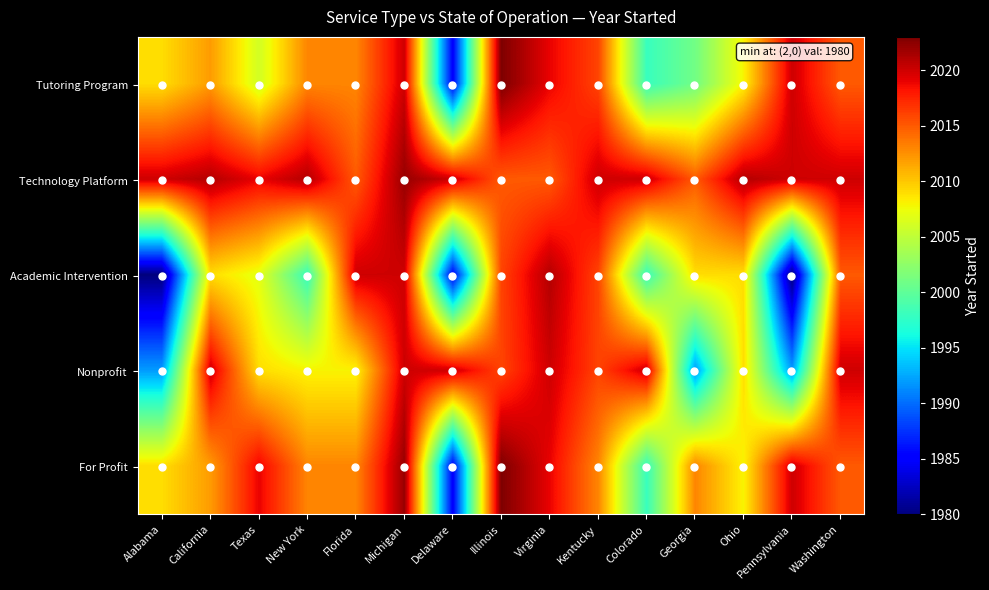

Reading right to left, extract all data points from this chart.

Tutoring Program: Washington=2015	Pennsylvania=2020	Ohio=2008	Georgia=2001	Colorado=1998	Kentucky=2016	Virginia=2019	Illinois=2023	Delaware=1985	Michigan=2020	Florida=2013	New York=2013	Texas=2006	California=2012	Alabama=2009
Technology Platform: Washington=2020	Pennsylvania=2020	Ohio=2021	Georgia=2015	Colorado=2020	Kentucky=2020	Virginia=2015	Illinois=2015	Delaware=2020	Michigan=2022	Florida=2015	New York=2021	Texas=2019	California=2021	Alabama=2020
Academic Intervention: Washington=2015	Pennsylvania=1980	Ohio=2009	Georgia=2009	Colorado=1998	Kentucky=2016	Virginia=2021	Illinois=2016	Delaware=1985	Michigan=2020	Florida=2020	New York=1998	Texas=2007	California=2009	Alabama=1980
Nonprofit: Washington=2020	Pennsylvania=1992	Ohio=2009	Georgia=1992	Colorado=2020	Kentucky=2016	Virginia=2020	Illinois=2016	Delaware=2020	Michigan=2020	Florida=2008	New York=2008	Texas=2009	California=2020	Alabama=1992
For Profit: Washington=2015	Pennsylvania=2020	Ohio=2008	Georgia=2013	Colorado=1998	Kentucky=2013	Virginia=2019	Illinois=2023	Delaware=1985	Michigan=2022	Florida=2013	New York=2013	Texas=2019	California=2012	Alabama=2009